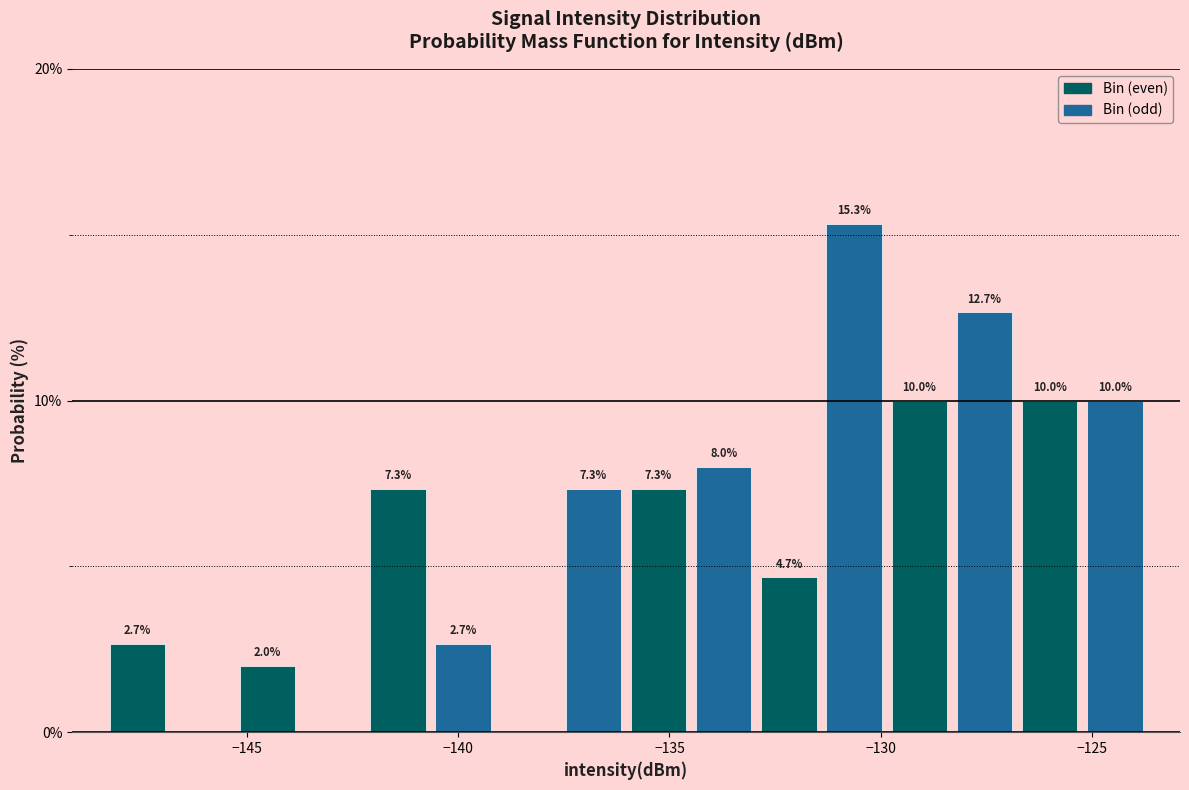

Around what value on the x-axis is the tallest bar? Give the approximate position of its centre, as read against the axis.

-130.5